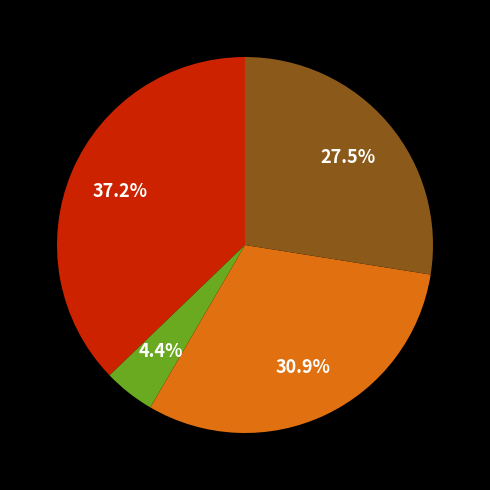

Does any single category account for the majority?

No